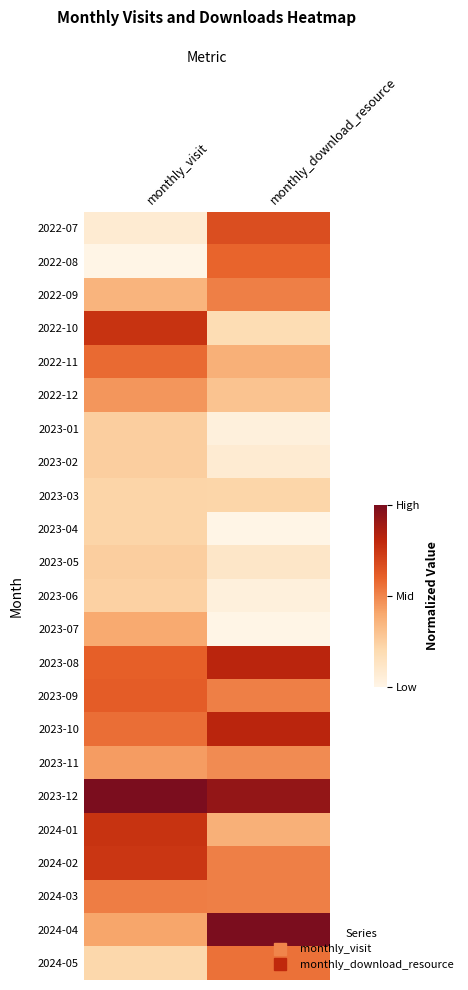

Which category has the lowest value across all series?

monthly_visit